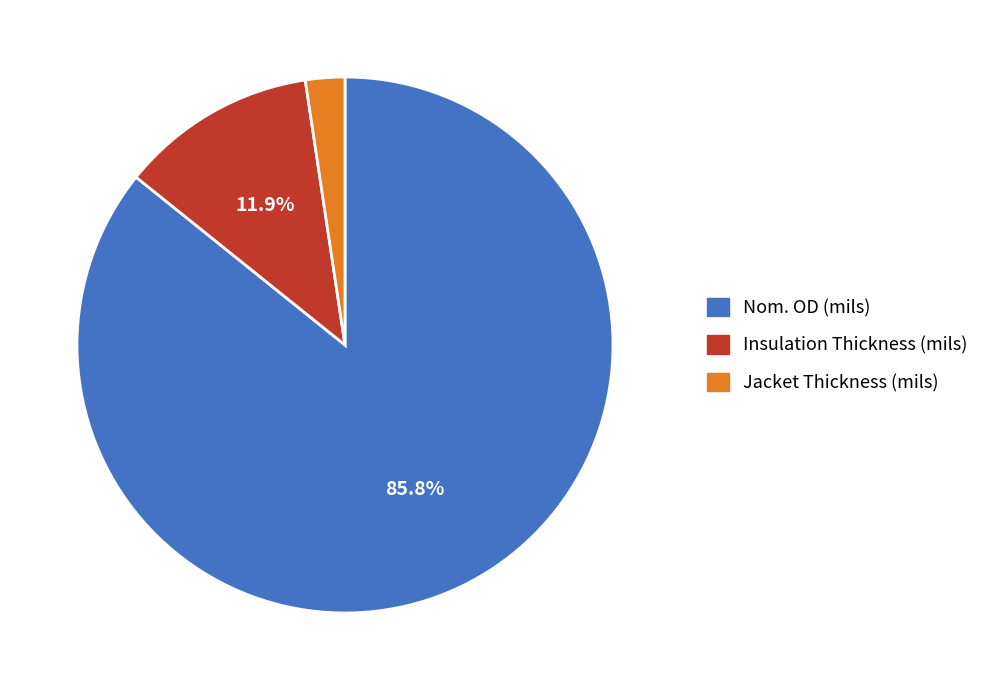

What percentage is the Nom. OD (mils) slice, to the nearest percent?

86%